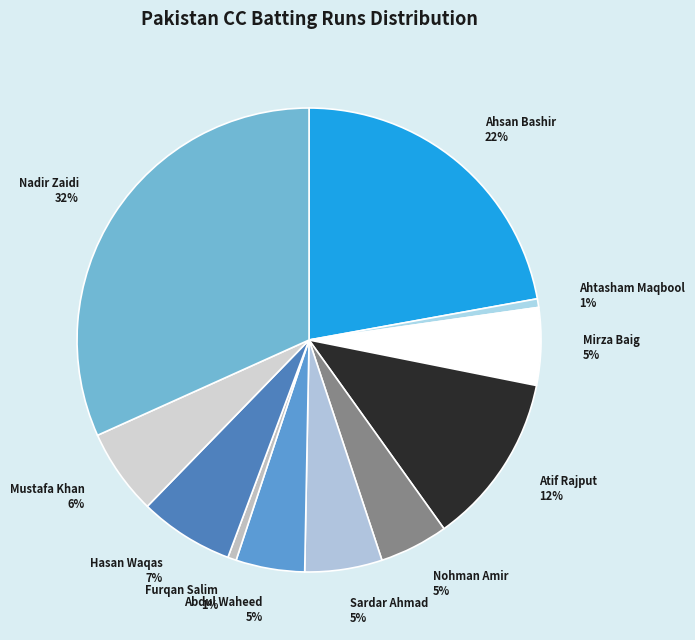

To the nearest percent, what is the difference between the largest and smallest slice percentages?

31%